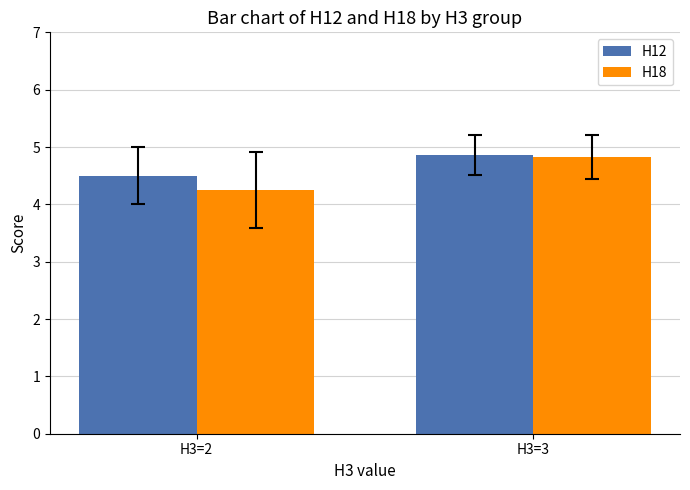

At how many categories does at least one series exceed 4?

2